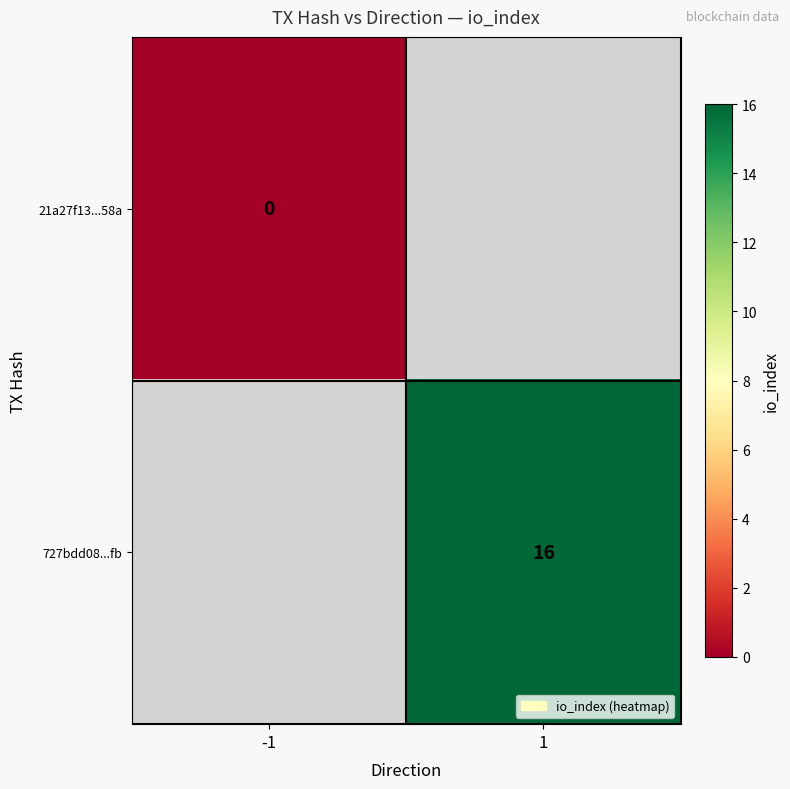

The 727bdd08...fb series shows 16 at 1. True or false?

True